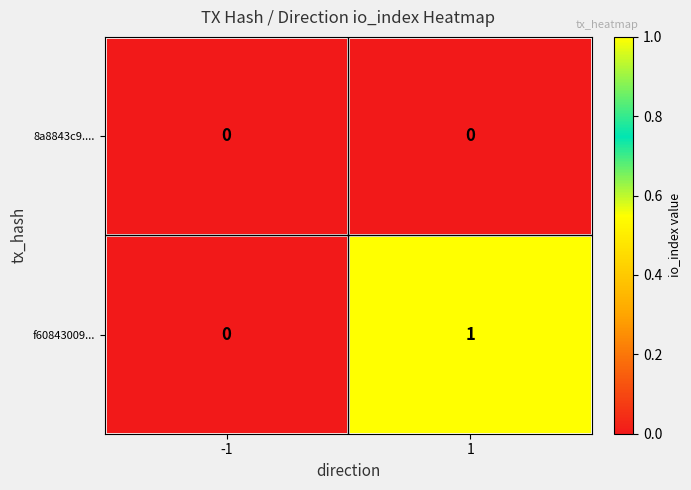

Rank the series by their average value, from highest to lowest.

f60843009..., 8a8843c9....